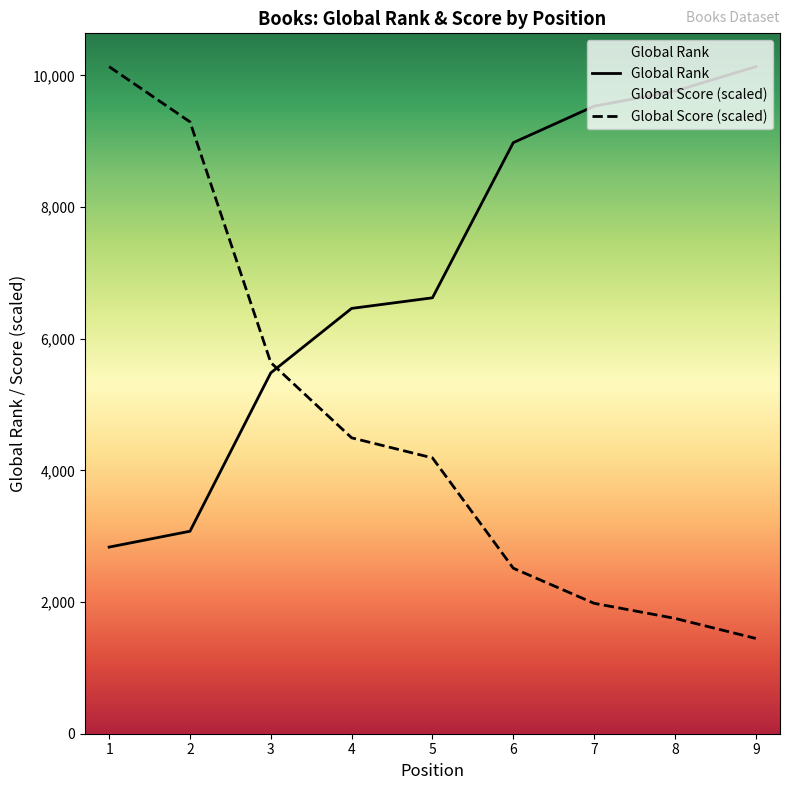

Where does the Global Rank series first go above 6622?

6